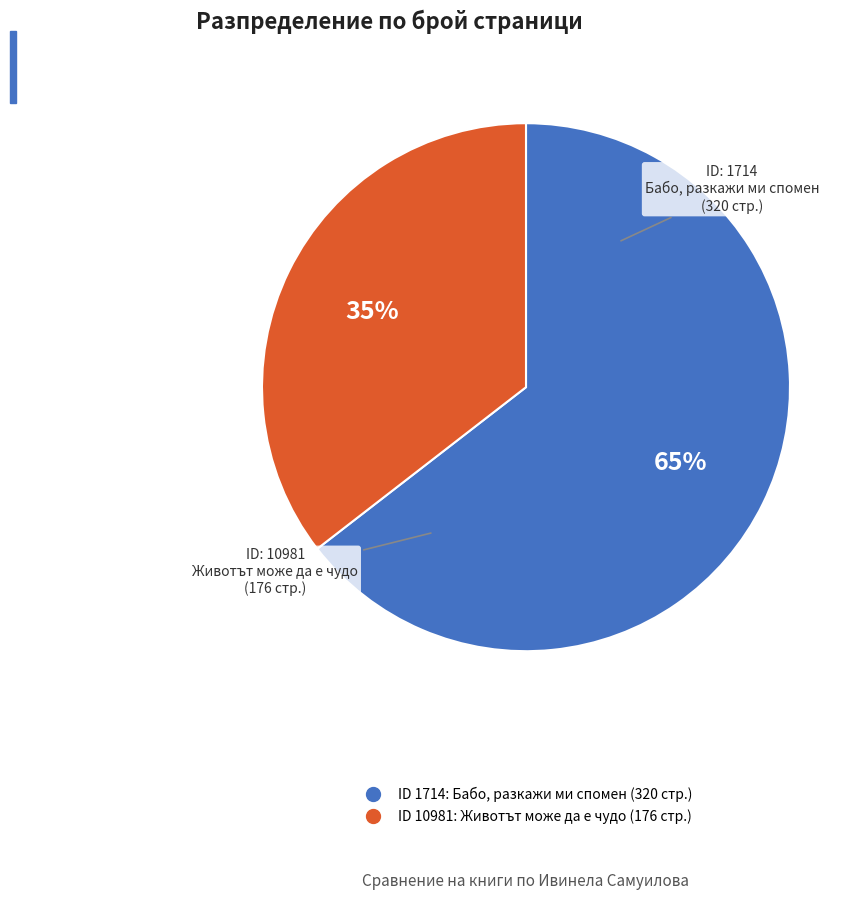

Is there a majority slice in this chart?

Yes